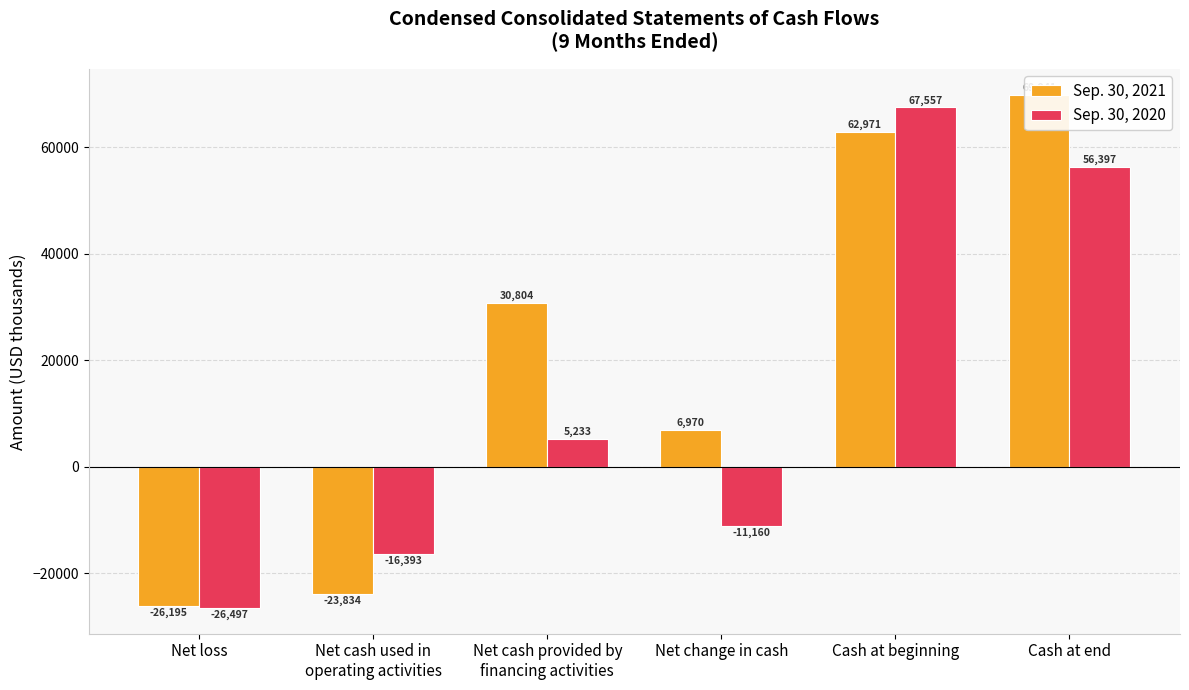

Between Net loss and Net cash used in
operating activities, which series saw the biggest shift?

Sep. 30, 2020